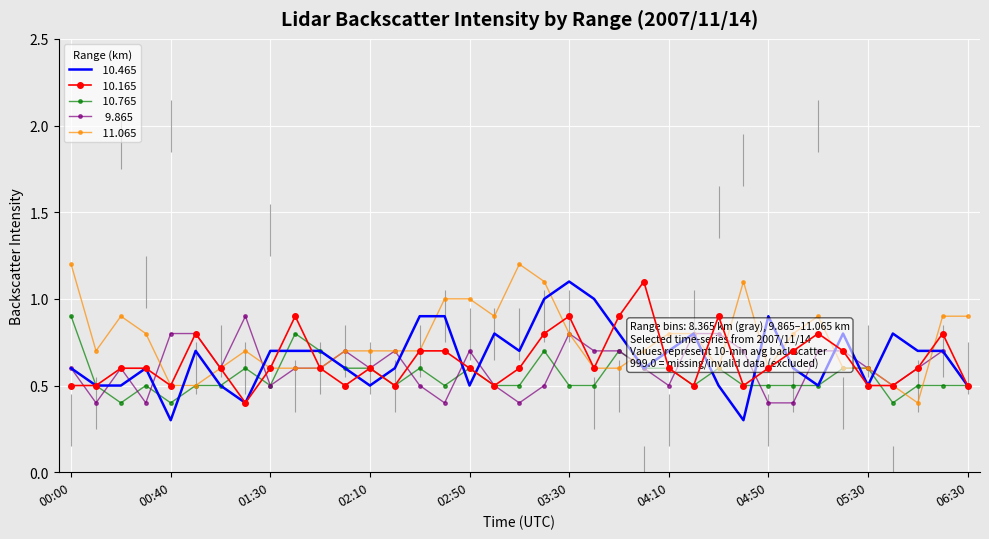

Which series changed the most between 02:10 and 03:00?

 10.465